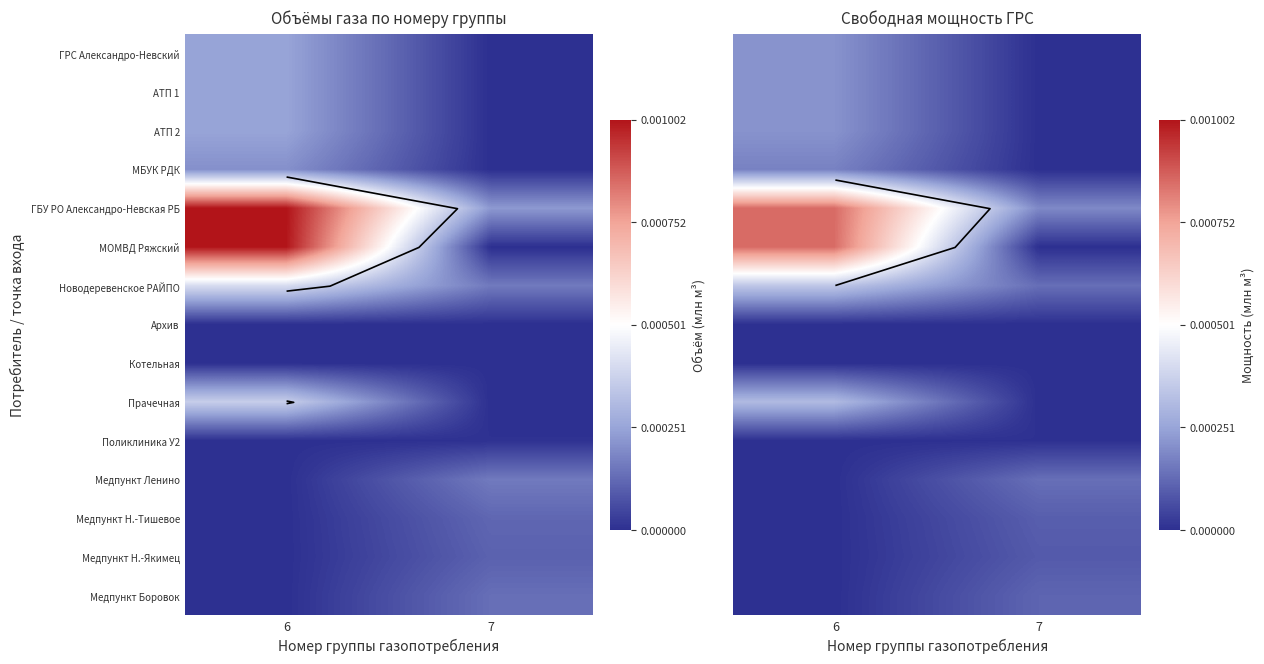

At which label does Медпункт Ленино reach its minimum?

6